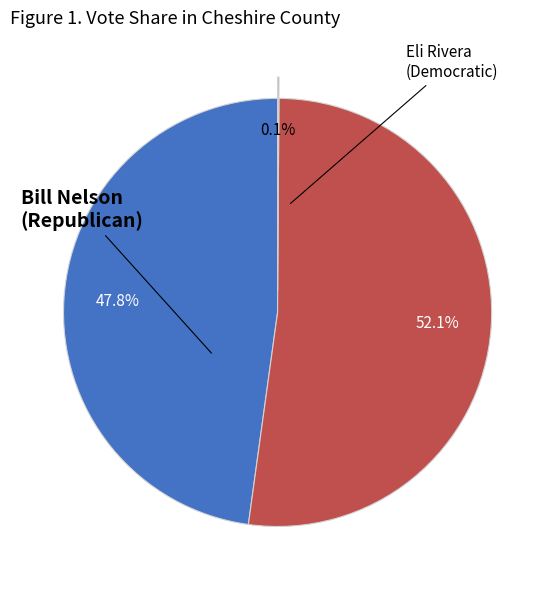

Does any single category account for the majority?

Yes